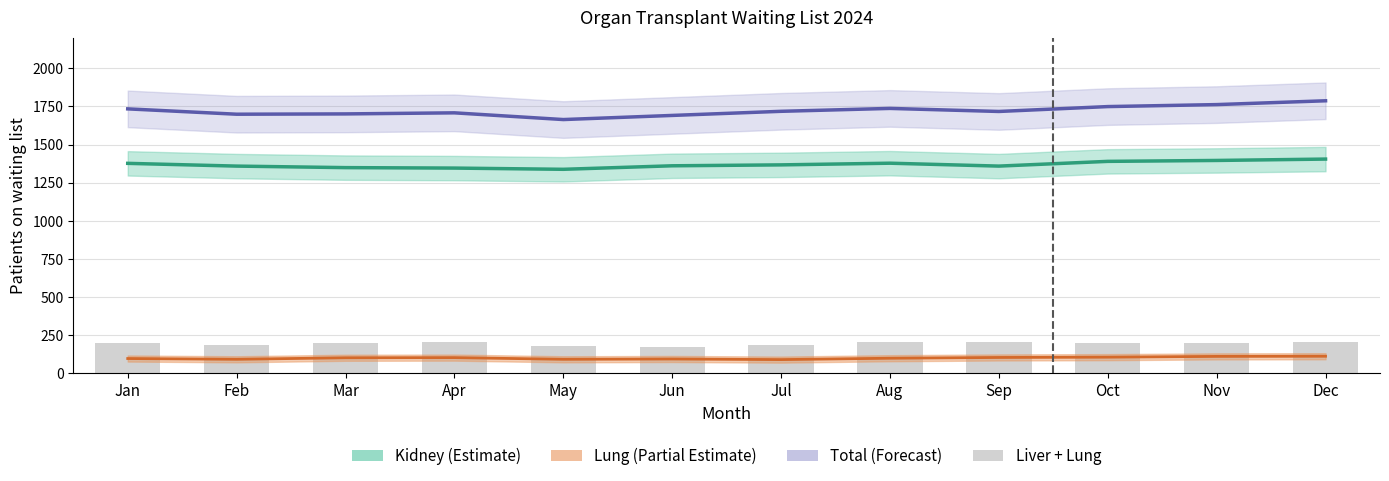

Are the bars grouped side by side (vs. stacked)?

Yes